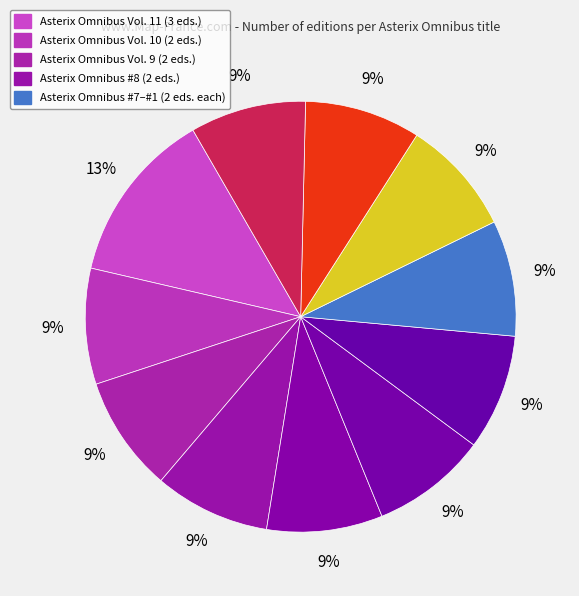

Rank the categories by value from lowest to highest.

Asterix Omnibus Vol. 10, Asterix Omnibus Vol. 9, Asterix Omnibus #8, Asterix Omnibus #7, Asterix Omnibus #6, Asterix Omnibus #5, Asterix Omnibus #4, Asterix Omnibus #3, Asterix Omnibus #2, Asterix Omnibus #1, Asterix Omnibus Vol. 11